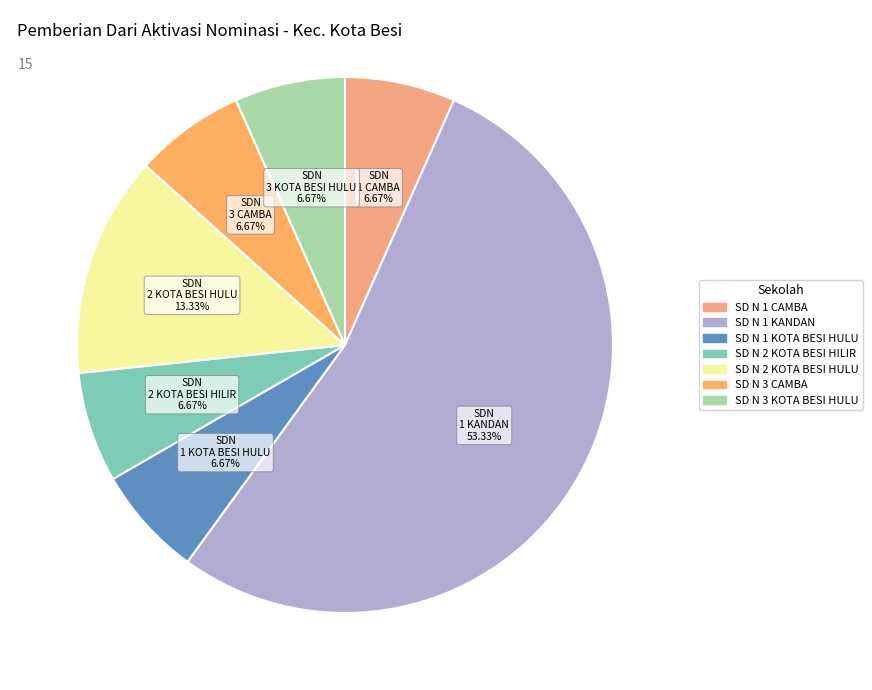

Does any single category account for the majority?

Yes